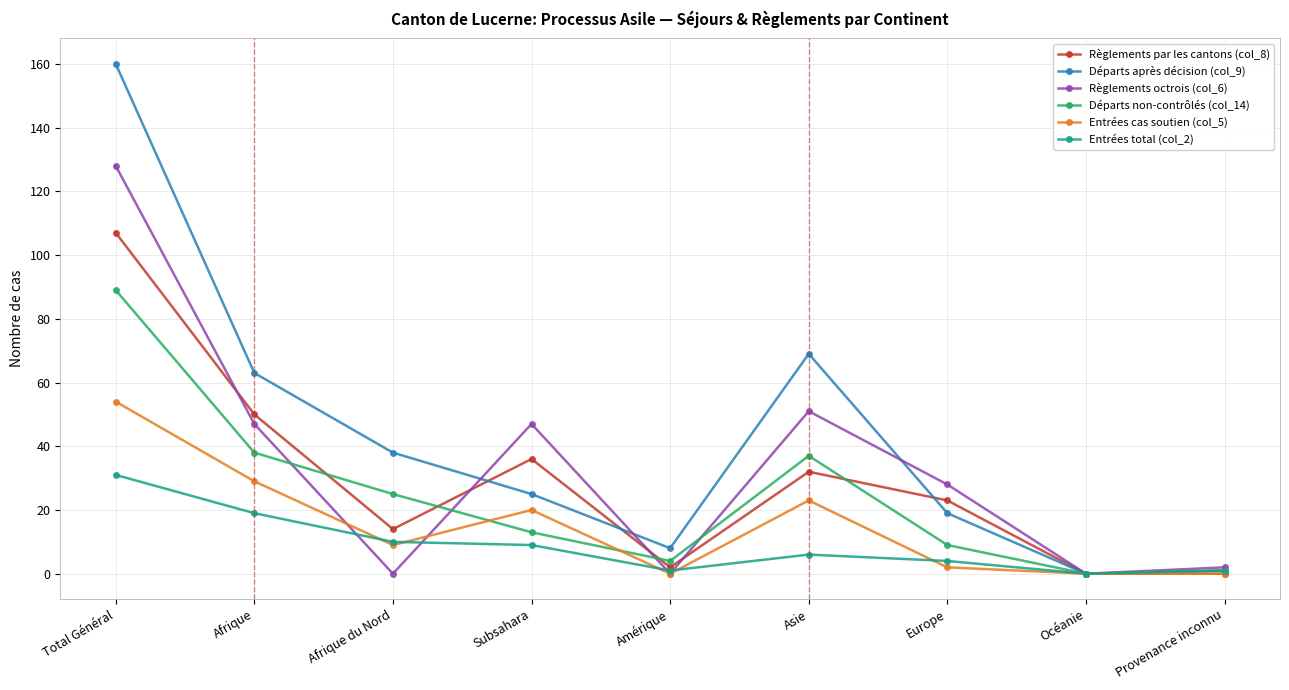

At how many categories does at least one series exceed 44?

4